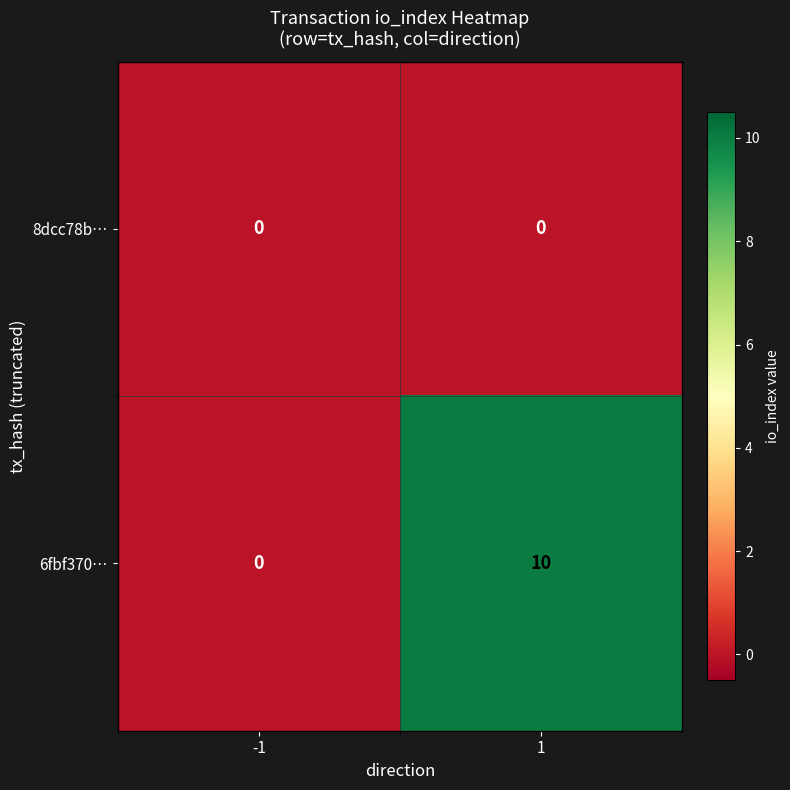

Reading right to left, what are all the values shown in this chart?

8dcc78b…: 0	0
6fbf370…: 10	0